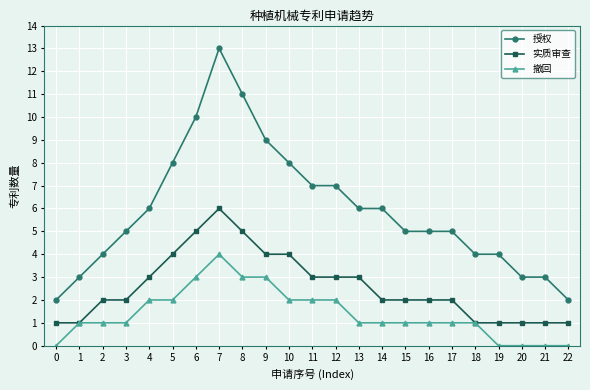

How many series are shown in this chart?

3